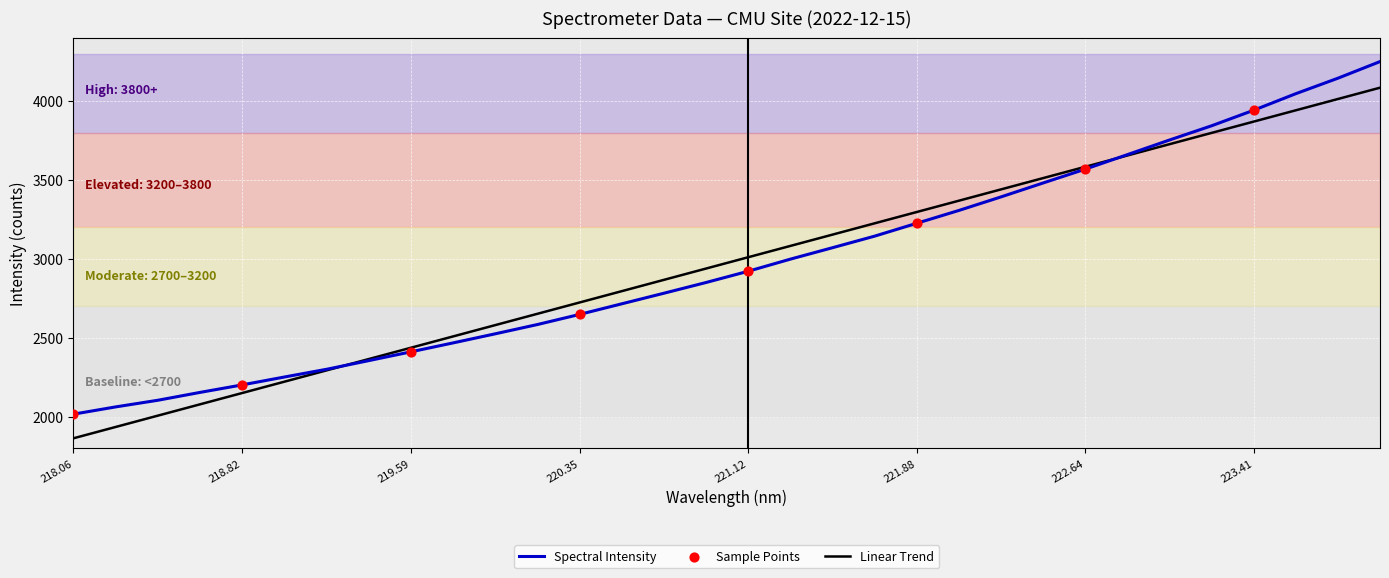

What is the minimum value shown in the chart?

1864.3